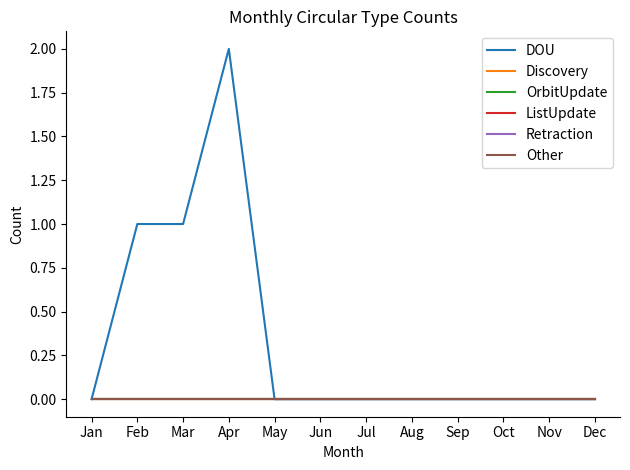

Does the chart have visible grid lines?

No